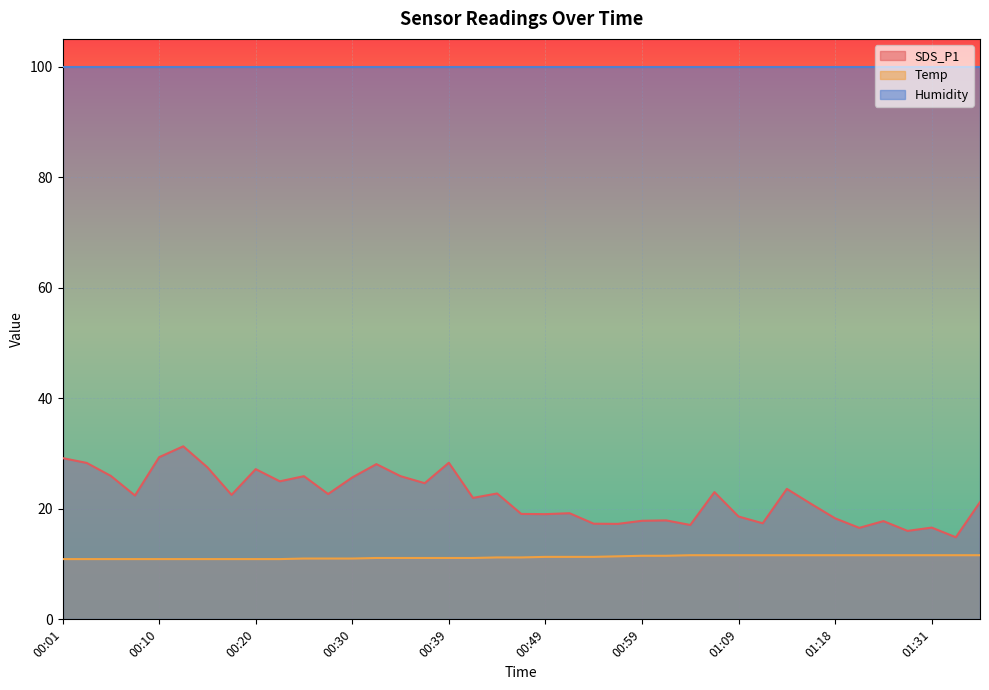

Rank the categories by Temp value from highest to lowest.

01:04, 01:06, 01:09, 01:11, 01:13, 01:16, 01:18, 01:23, 01:26, 01:28, 01:31, 01:33, 01:36, 00:59, 01:01, 00:56, 00:49, 00:52, 00:54, 00:44, 00:47, 00:32, 00:35, 00:37, 00:39, 00:42, 00:25, 00:27, 00:30, 00:01, 00:03, 00:05, 00:08, 00:10, 00:13, 00:15, 00:18, 00:20, 00:22